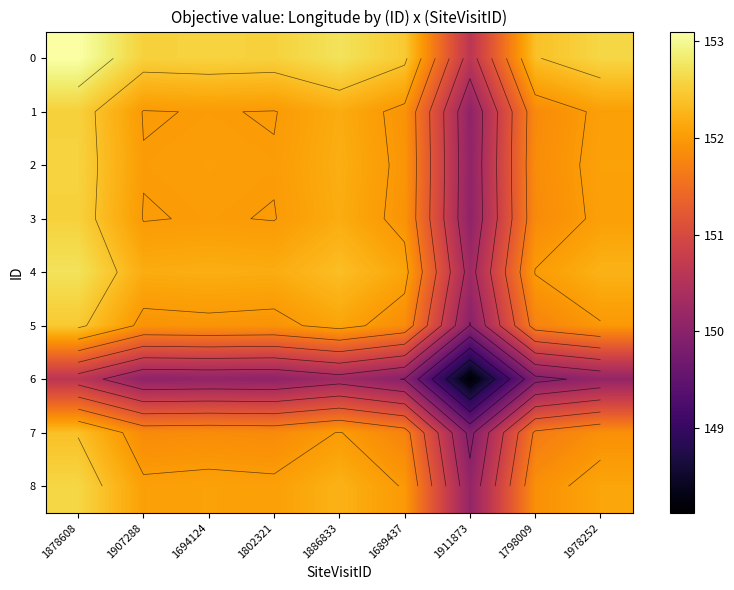

How many data points in 0 are above 152?

8